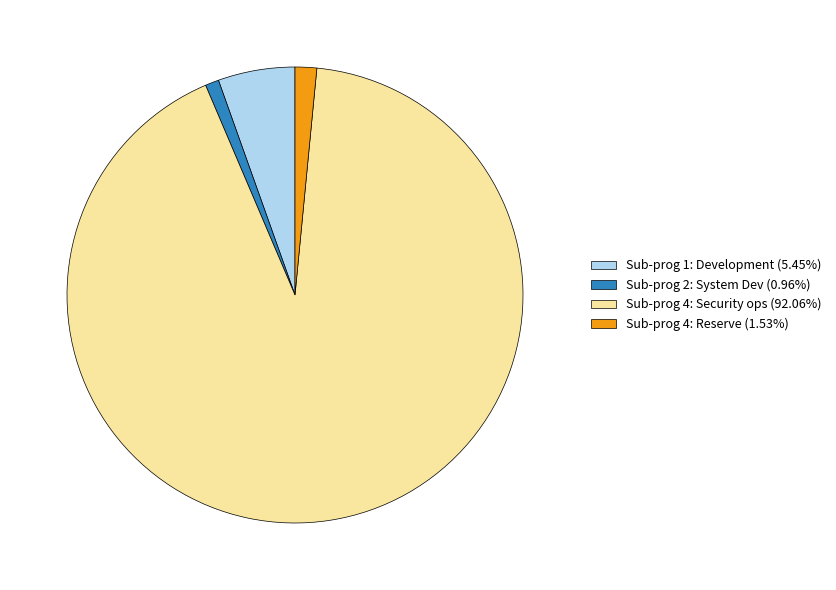

Does Sub-prog 2: System Dev (0.96%) represent more than half of the total?

No